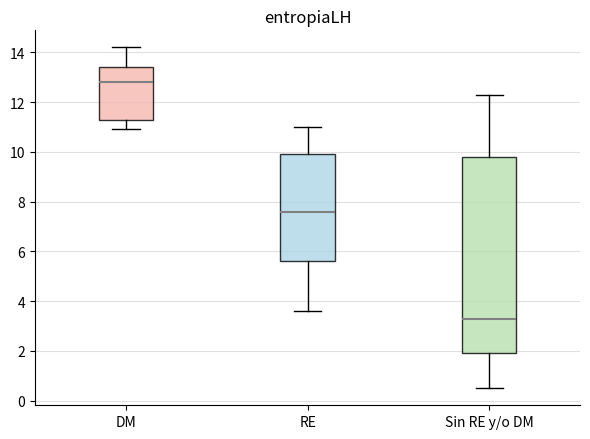

Reading left to right, transcribe this box plot: for each box, give where its median line is, the range the box spans, and where its two whiskers end, as read against the y-axis. The values are not printed on the chart, so give them approximately, as read against the axis.

DM: median 12.8, box 11.4 to 13.4, whiskers 11.0 to 14.2
RE: median 7.6, box 5.6 to 10.0, whiskers 3.6 to 11.0
Sin RE y/o DM: median 3.4, box 2.0 to 9.8, whiskers 0.6 to 12.4